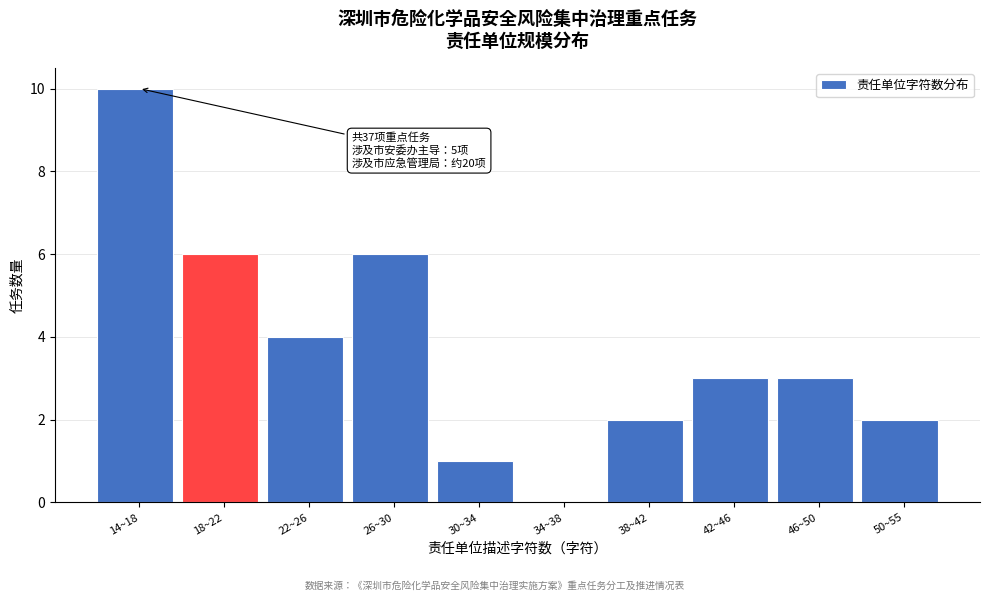

Reading left to right, what are all the values shown in this chart?

14~18=10	18~22=6	22~26=4	26~30=6	30~34=1	34~38=0	38~42=2	42~46=3	46~50=3	50~55=2